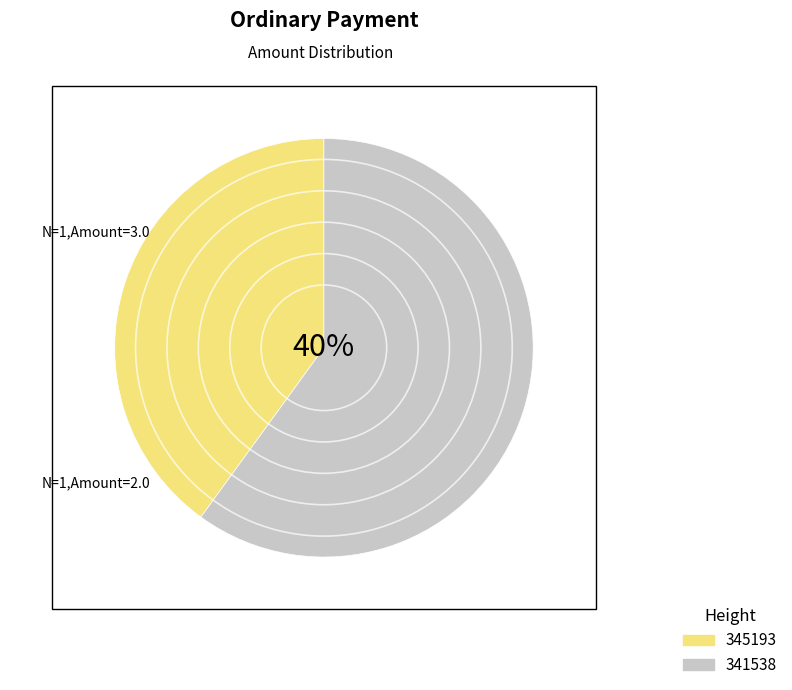

How many slices are in this pie chart?

2